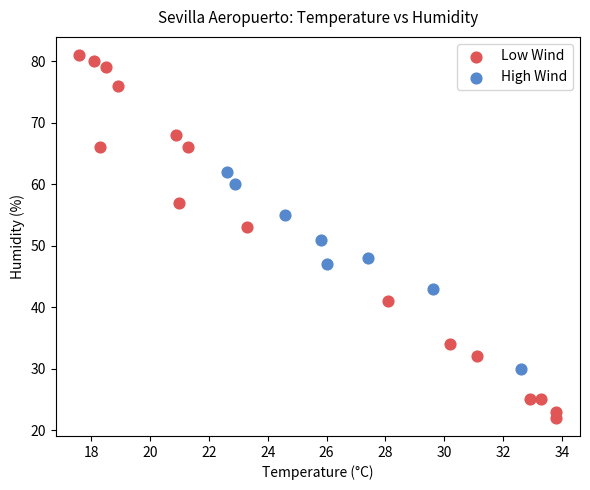

Which series reaches the maximum Y coordinate?

Low Wind